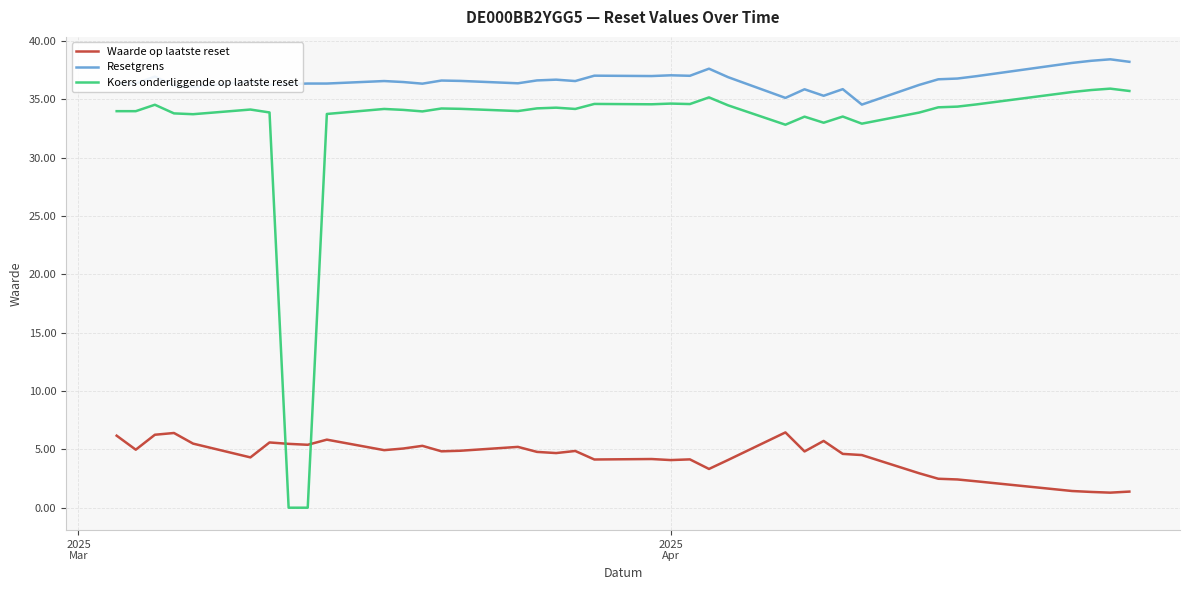

True or false: Waarde op laatste reset and Resetgrens cross at least once.

False